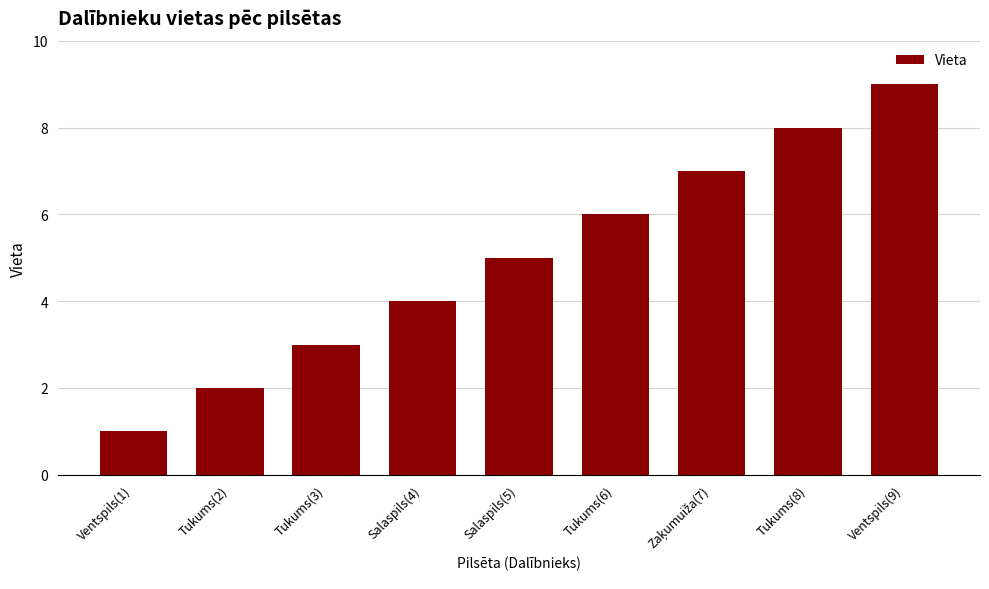

How many distinct data groups are displayed?

1